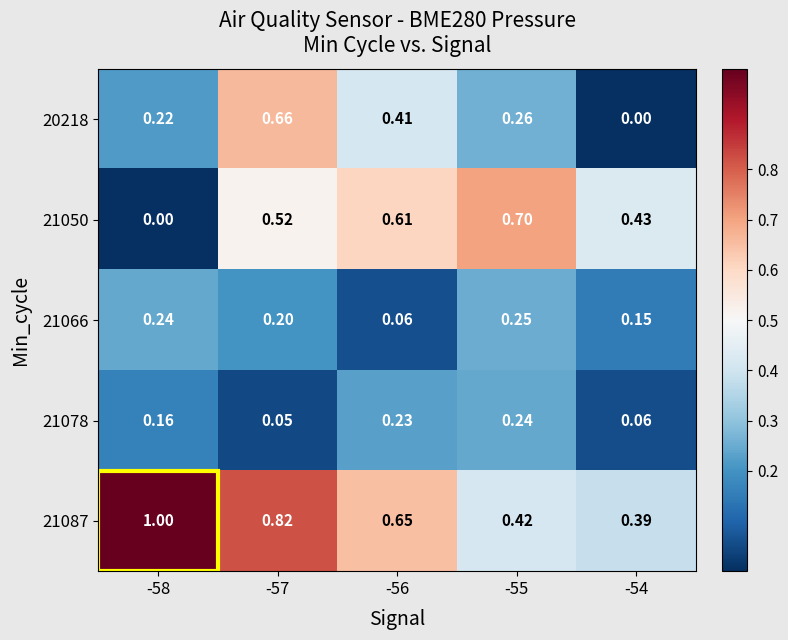

Reading left to right, list all the values displayed in this chart.

20218: -58=0.2	-57=0.7	-56=0.4	-55=0.3	-54=0.0
21050: -58=0.0	-57=0.5	-56=0.6	-55=0.7	-54=0.4
21066: -58=0.2	-57=0.2	-56=0.1	-55=0.2	-54=0.1
21078: -58=0.2	-57=0.1	-56=0.2	-55=0.2	-54=0.1
21087: -58=1.0	-57=0.8	-56=0.7	-55=0.4	-54=0.4